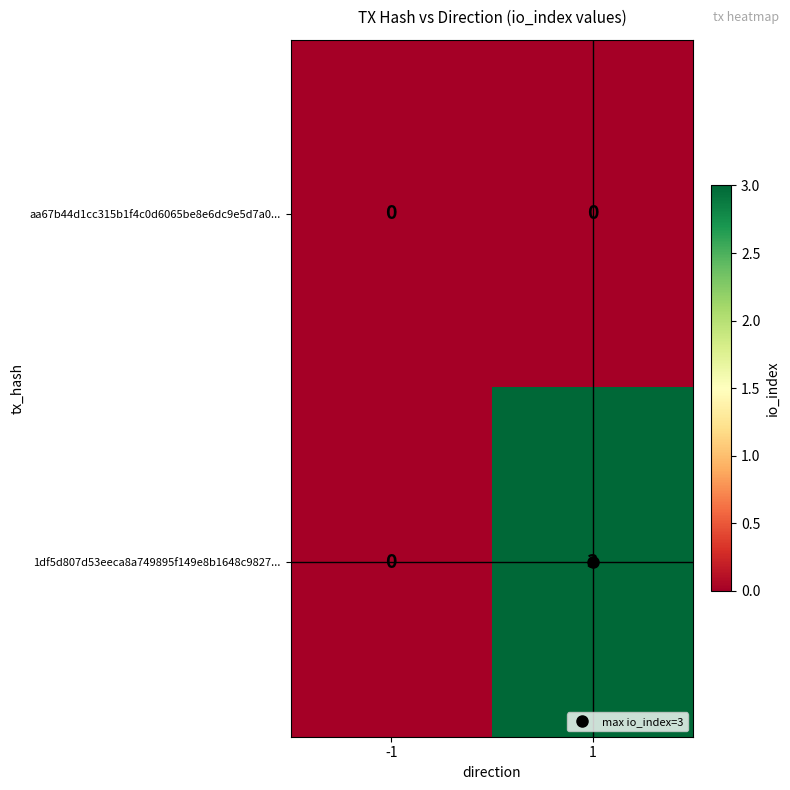

The value of 1df5d807d53eeca8a749895f149e8b1648c9827... at 1 is 2. True or false?

False